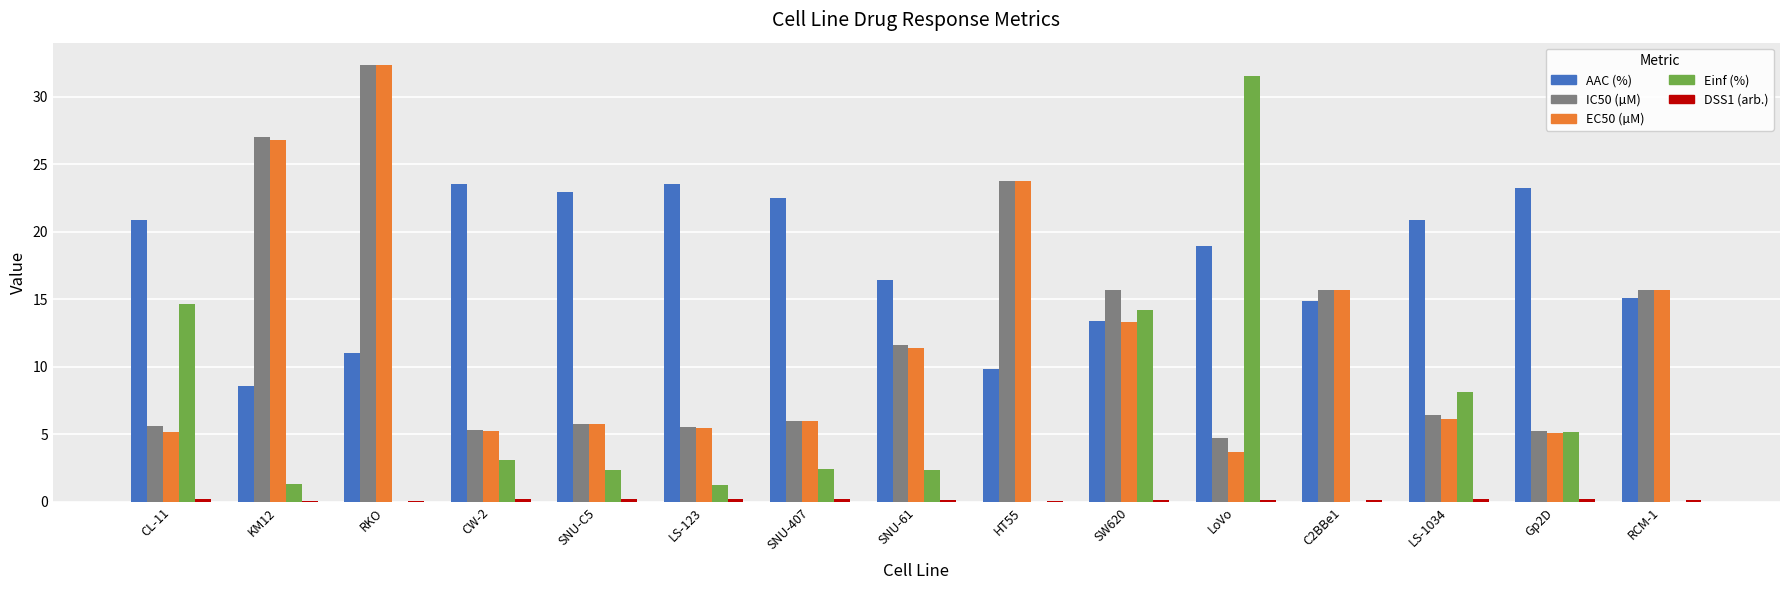

Which series has the largest total across all categories?

AAC (%)